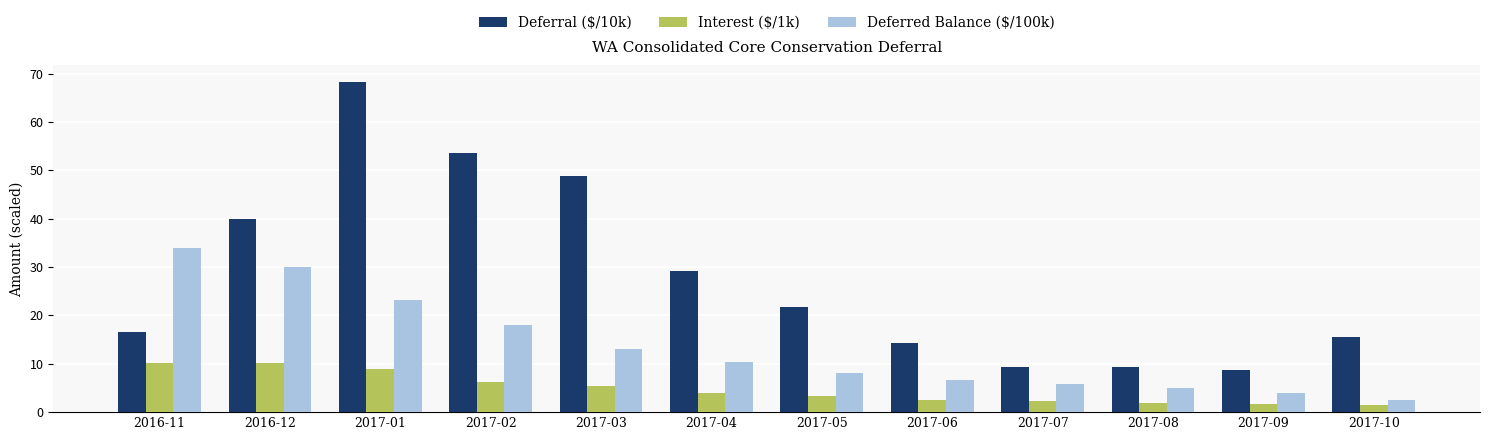

What is the maximum value for Deferral ($/10k)?

68.3